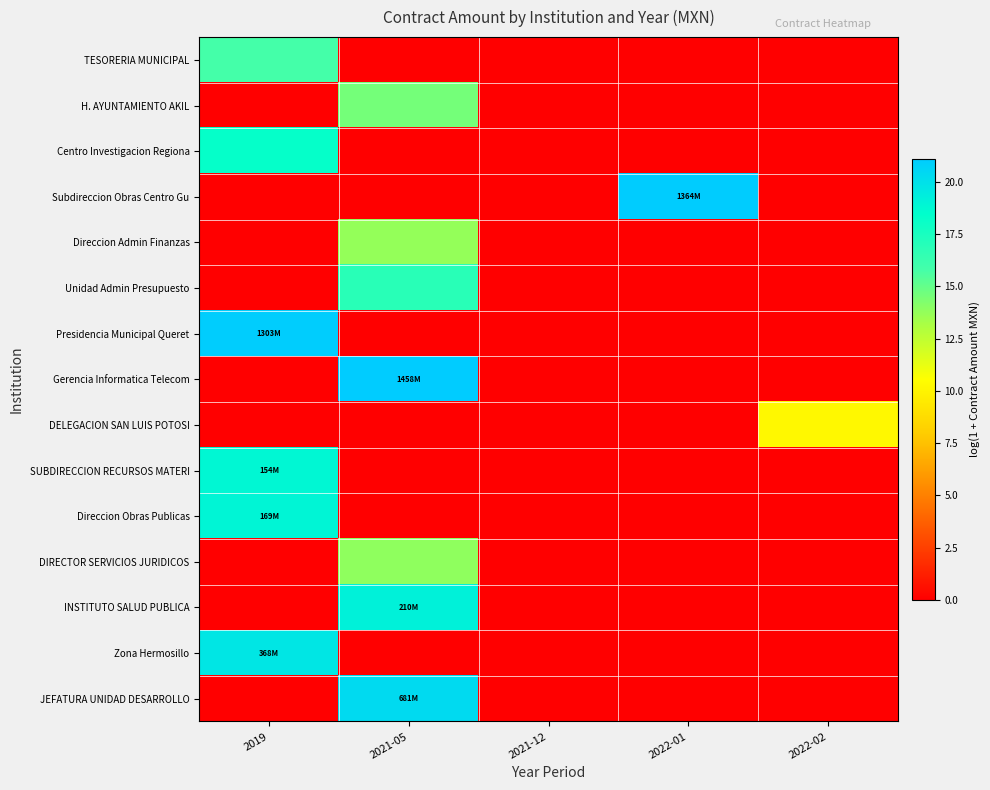

Reading right to left, what are all the values shown in this chart?

TESORERIA MUNICIPAL: 2022-02=0.0	2022-01=0.0	2021-12=0.0	2021-05=0.0	2019=15.8
H. AYUNTAMIENTO AKIL: 2022-02=0.0	2022-01=0.0	2021-12=0.0	2021-05=14.6	2019=0.0
Centro Investigacion Regiona: 2022-02=0.0	2022-01=0.0	2021-12=0.0	2021-05=0.0	2019=18.2
Subdireccion Obras Centro Gu: 2022-02=0.0	2022-01=21.0	2021-12=0.0	2021-05=0.0	2019=0.0
Direccion Admin Finanzas: 2022-02=0.0	2022-01=0.0	2021-12=0.0	2021-05=13.7	2019=0.0
Unidad Admin Presupuesto: 2022-02=0.0	2022-01=0.0	2021-12=0.0	2021-05=16.9	2019=0.0
Presidencia Municipal Queret: 2022-02=0.0	2022-01=0.0	2021-12=0.0	2021-05=0.0	2019=21.0
Gerencia Informatica Telecom: 2022-02=0.0	2022-01=0.0	2021-12=0.0	2021-05=21.1	2019=0.0
DELEGACION SAN LUIS POTOSI: 2022-02=10.2	2022-01=0.0	2021-12=0.0	2021-05=0.0	2019=0.0
SUBDIRECCION RECURSOS MATERI: 2022-02=0.0	2022-01=0.0	2021-12=0.0	2021-05=0.0	2019=18.9
Direccion Obras Publicas: 2022-02=0.0	2022-01=0.0	2021-12=0.0	2021-05=0.0	2019=18.9
DIRECTOR SERVICIOS JURIDICOS: 2022-02=0.0	2022-01=0.0	2021-12=0.0	2021-05=13.9	2019=0.0
INSTITUTO SALUD PUBLICA: 2022-02=0.0	2022-01=0.0	2021-12=0.0	2021-05=19.2	2019=0.0
Zona Hermosillo: 2022-02=0.0	2022-01=0.0	2021-12=0.0	2021-05=0.0	2019=19.7
JEFATURA UNIDAD DESARROLLO: 2022-02=0.0	2022-01=0.0	2021-12=0.0	2021-05=20.3	2019=0.0